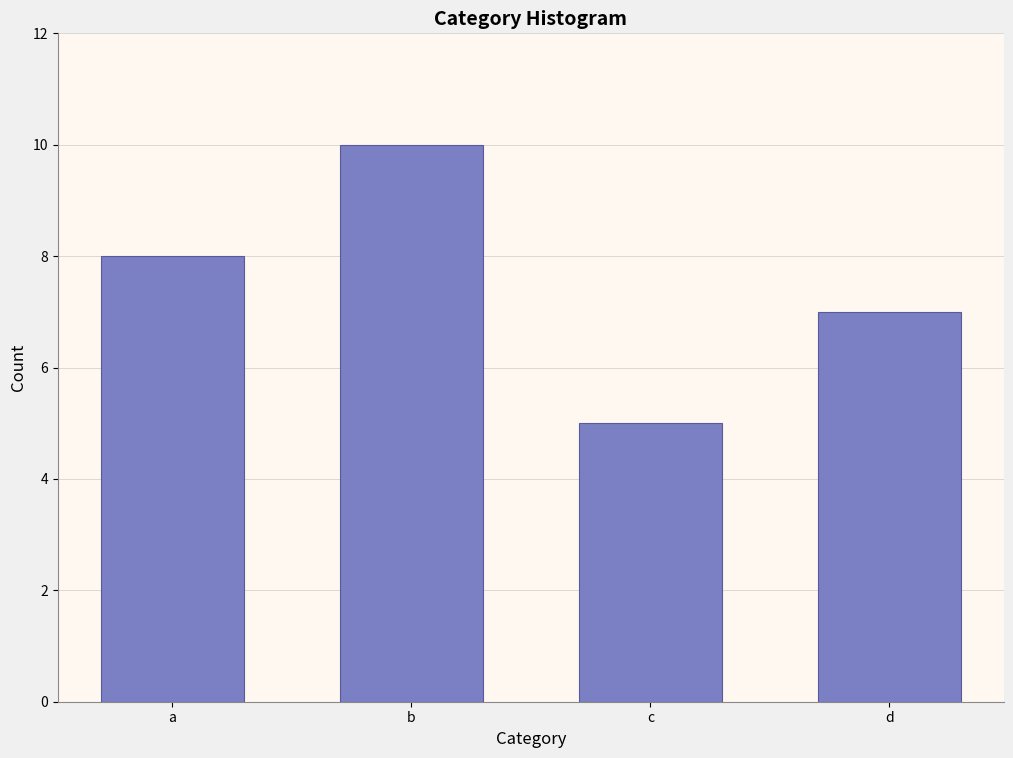

Reading right to left, transcribe all the data shown in this chart.

7	5	10	8